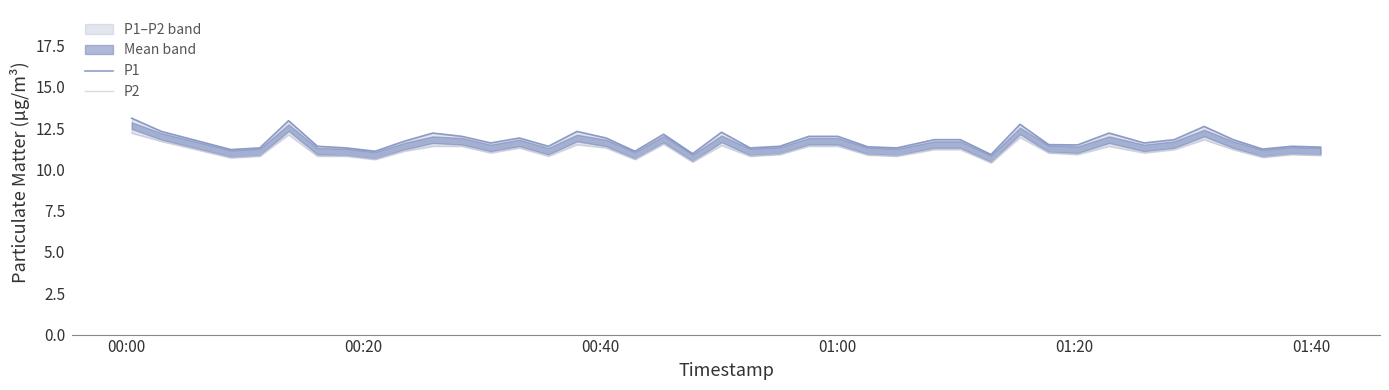

At how many categories does at least one series exceed 12?

10